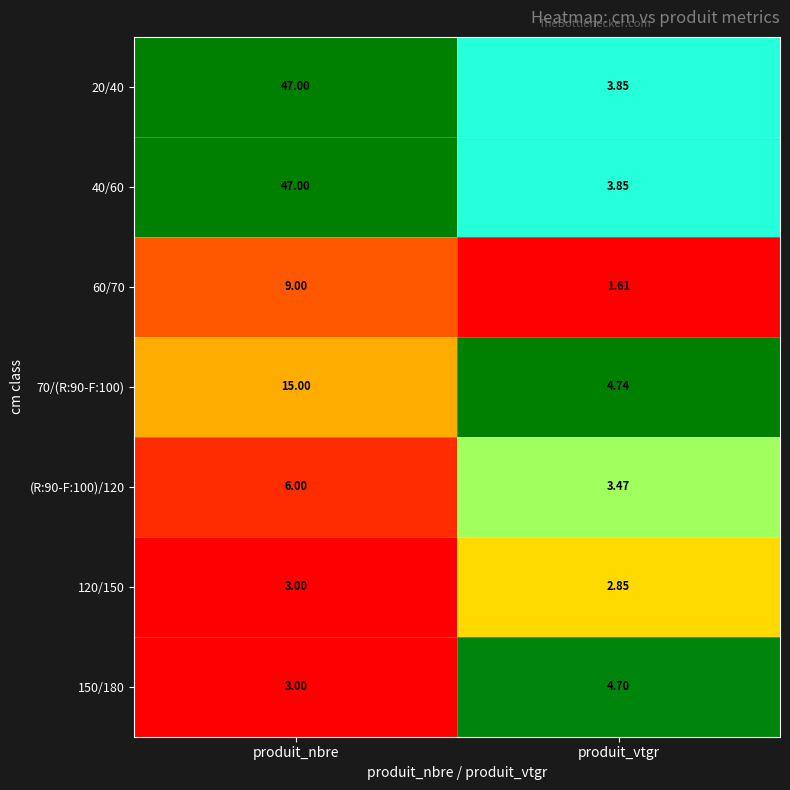

At which category does the chart reach its peak across all series?

produit_nbre